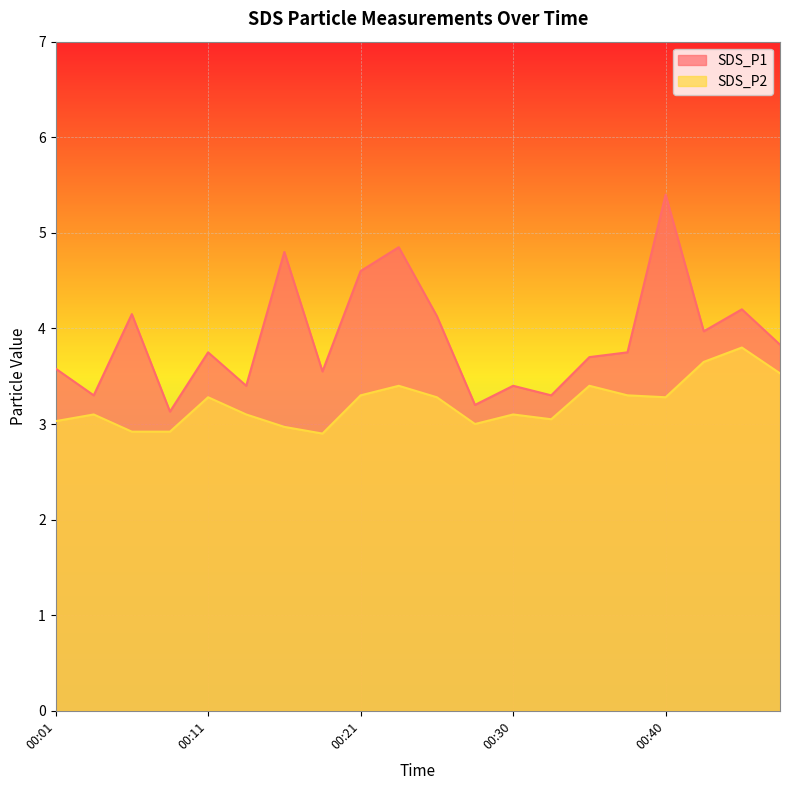

What are all the series names shown in the legend?

SDS_P1, SDS_P2